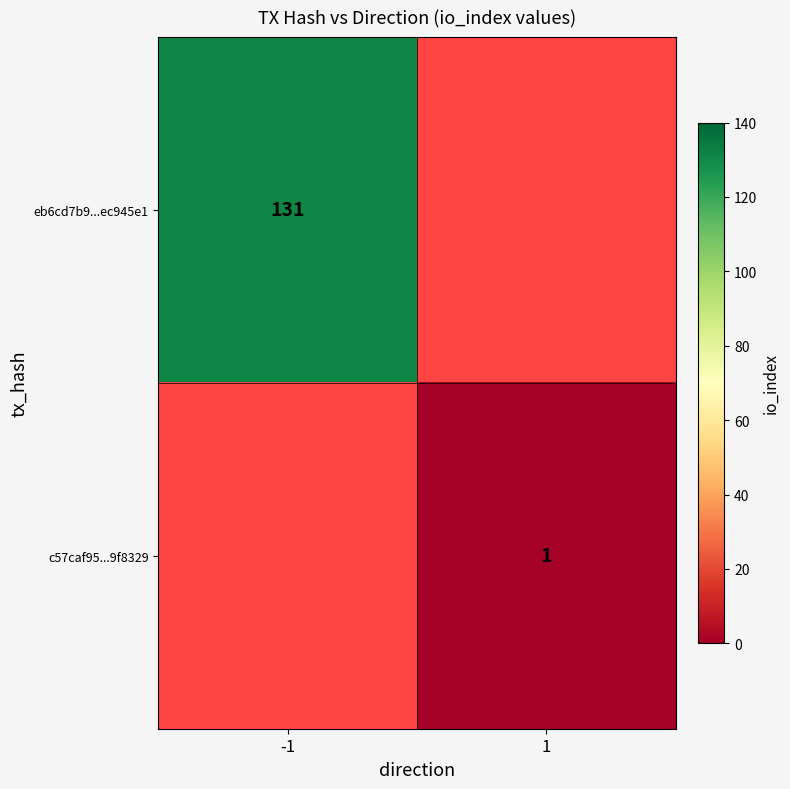

How many data points does each series have?

2